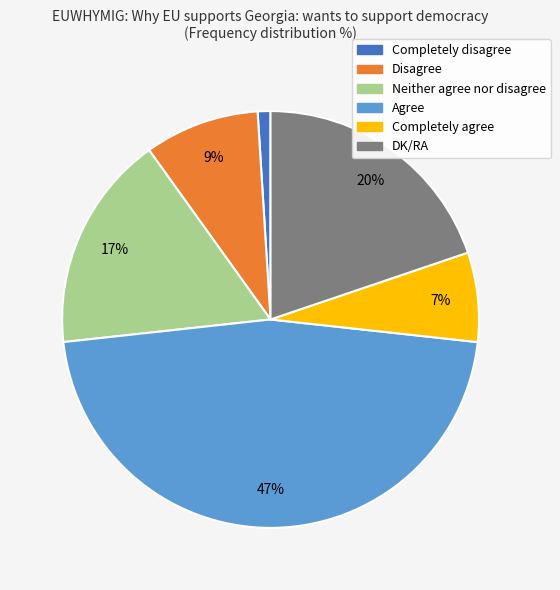

Is Disagree the majority of the pie?

No